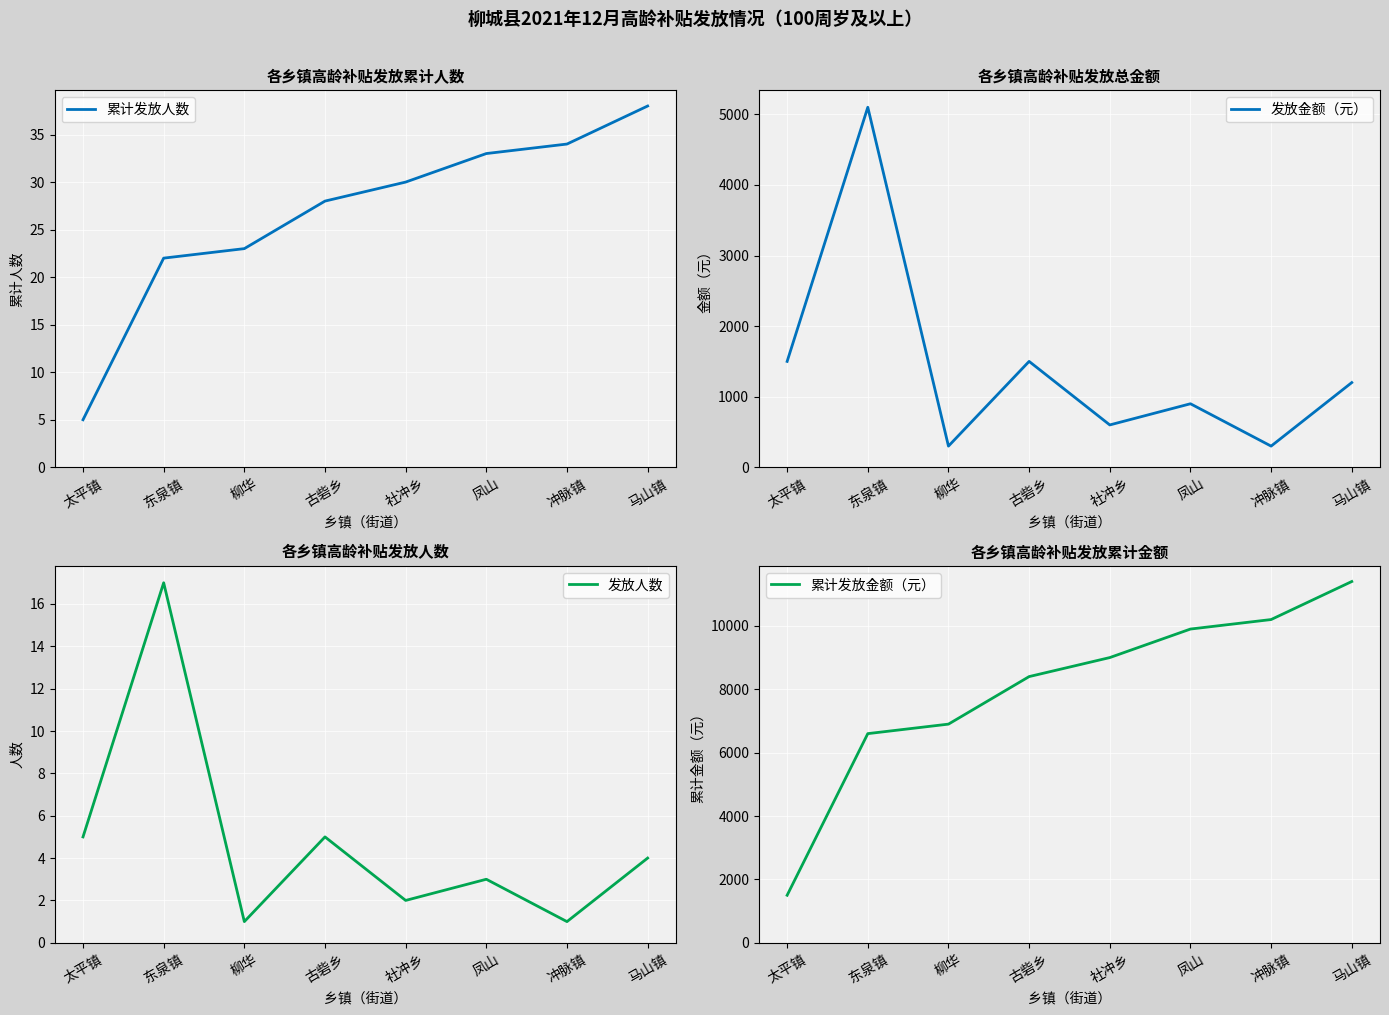

What is the spread (max minus min) of values at 社冲乡?

8998